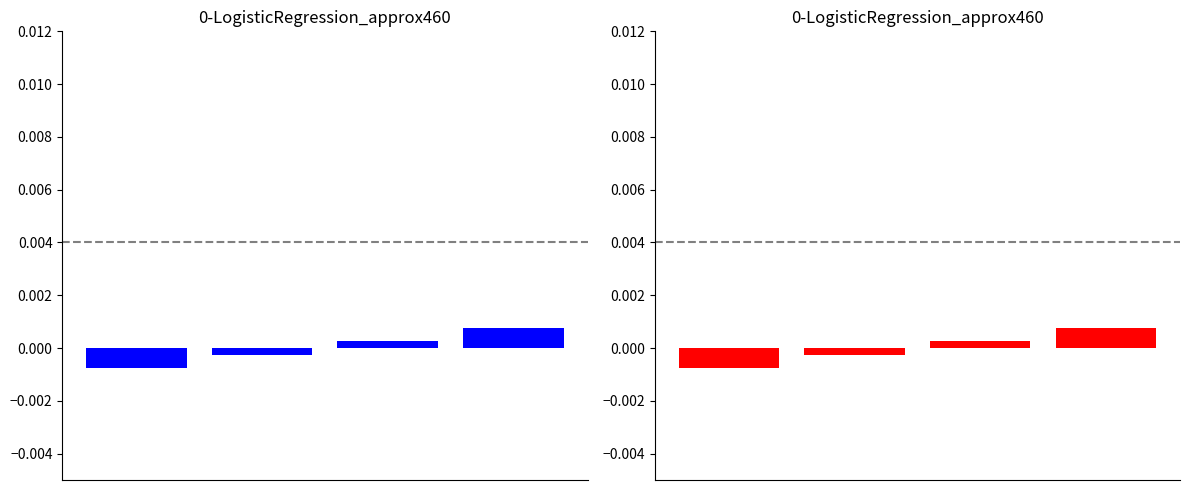

Count the values in the range 0 to 1.

2